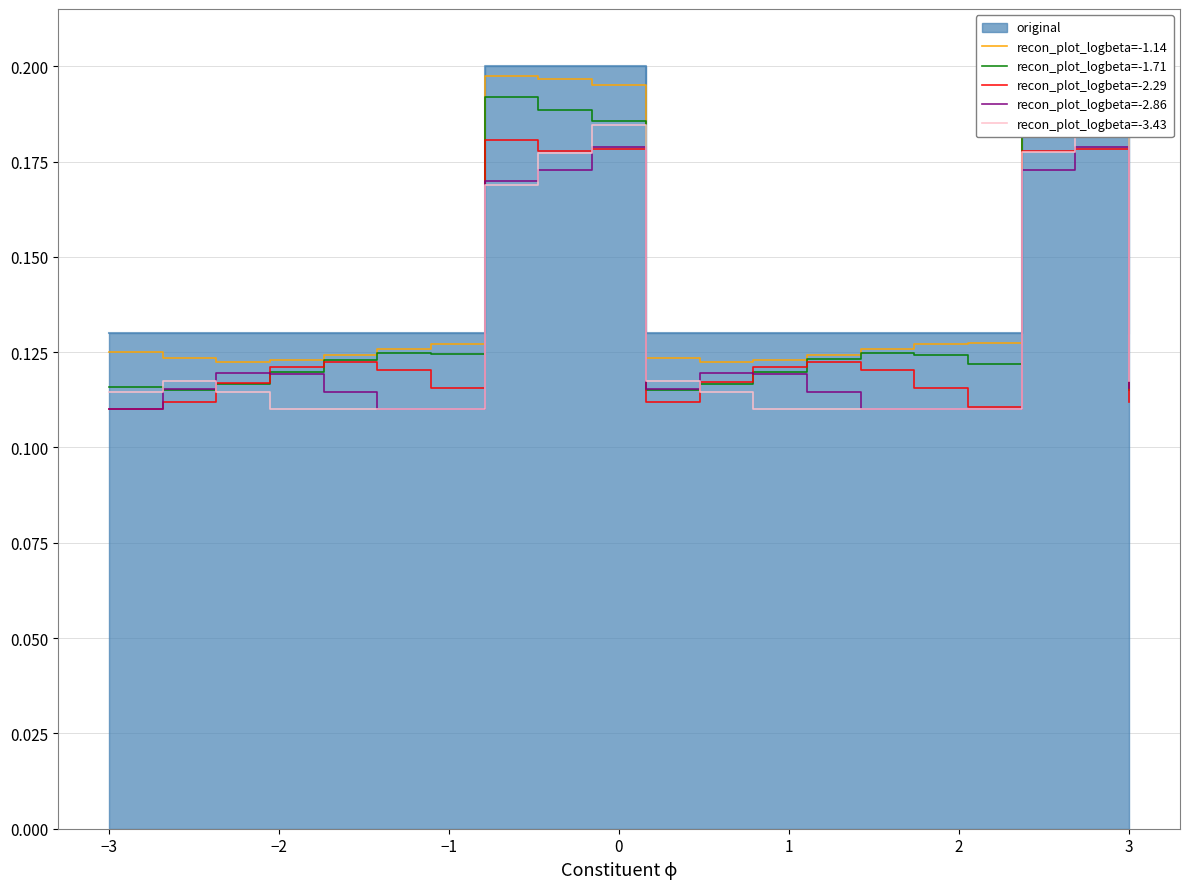

The recon_plot_logbeta=-1.71 series shows 0.2 at 15. True or false?

False